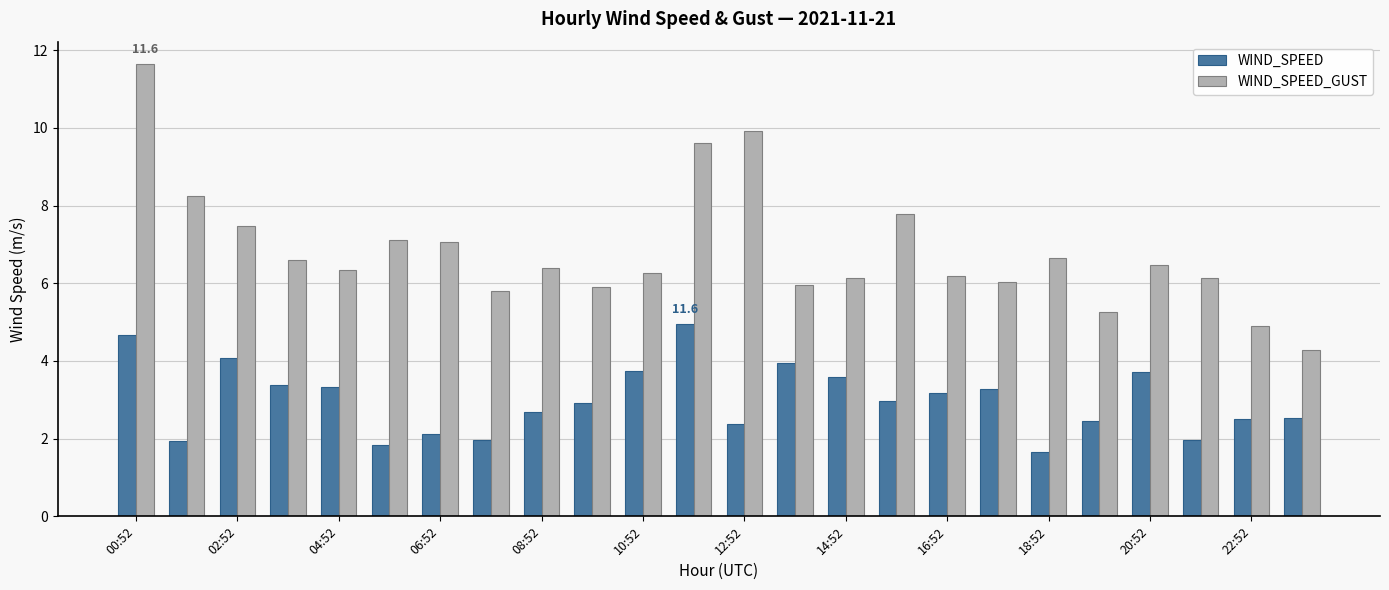

What is the average value of the WIND_SPEED series?

3.0